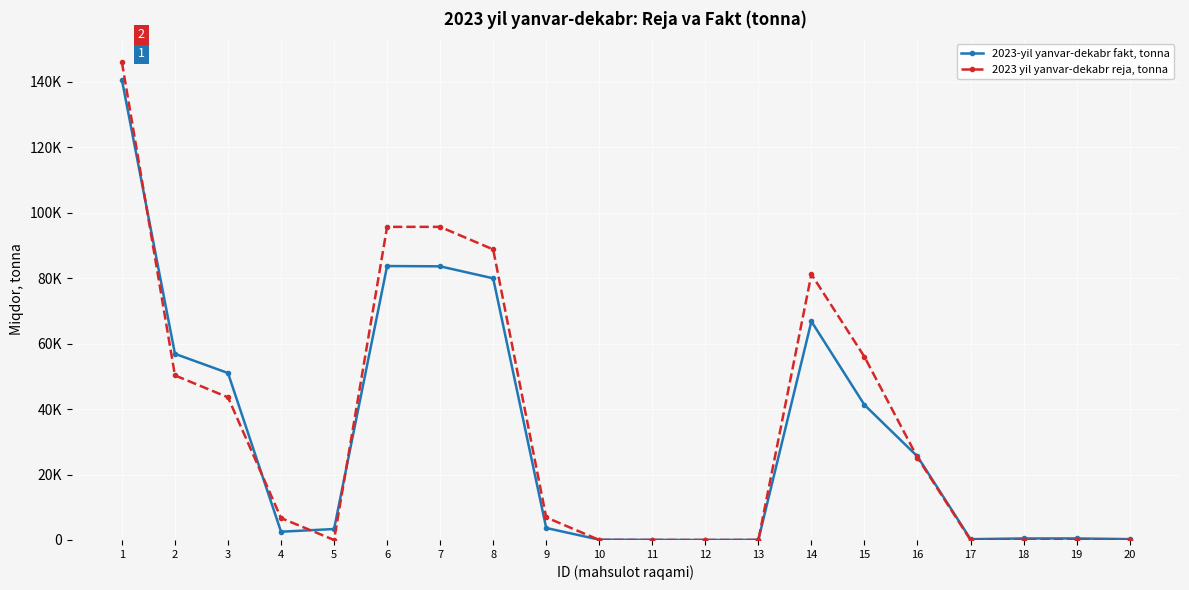

At which category does the chart reach its peak across all series?

1